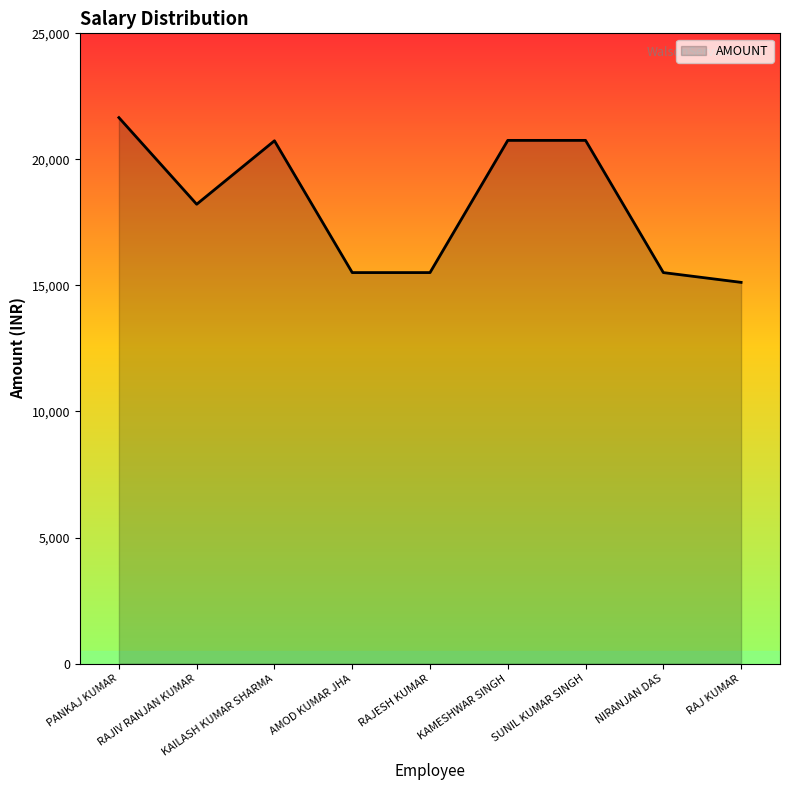

What is the maximum value shown in the chart?

21657